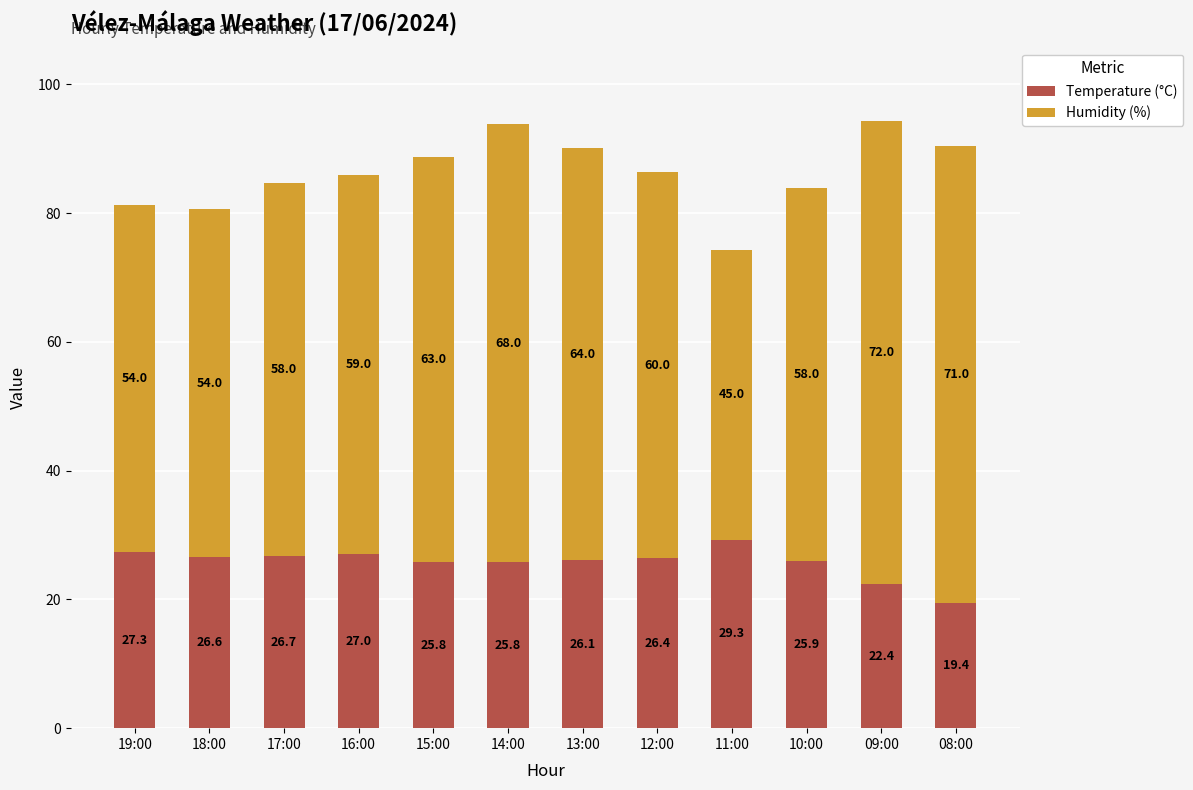

What is the difference between the maximum and minimum values in the Temperature (°C) series?

9.9